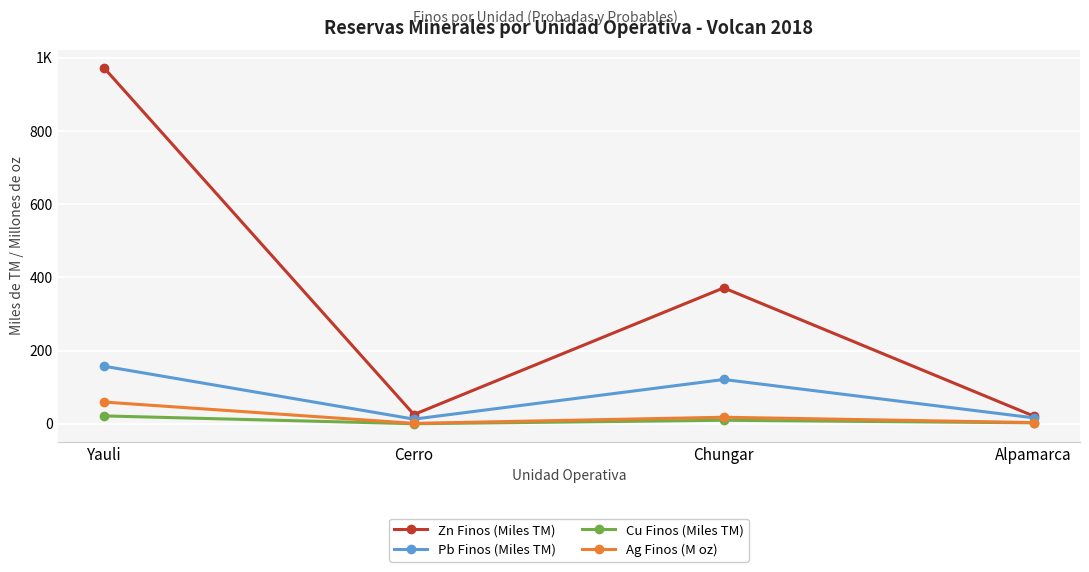

What is the difference between the maximum and minimum values in the Pb Finos (Miles TM) series?

144.6